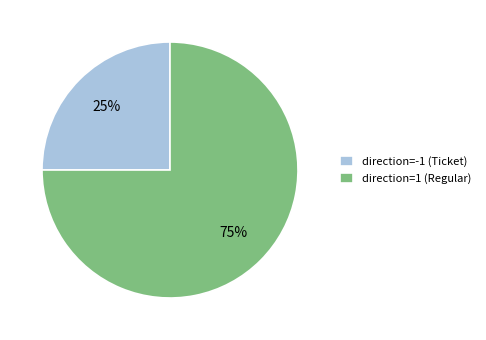

True or false: direction=1 (Regular) accounts for 82% of the total.

False